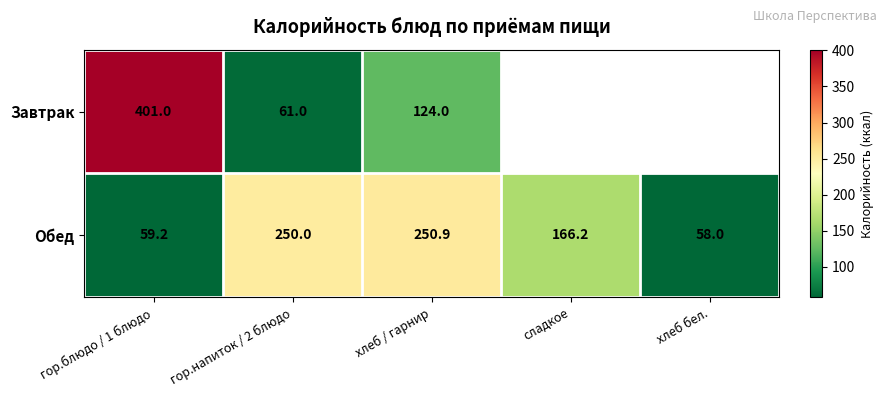

True or false: Обед has a value of 166.2 at сладкое.

True